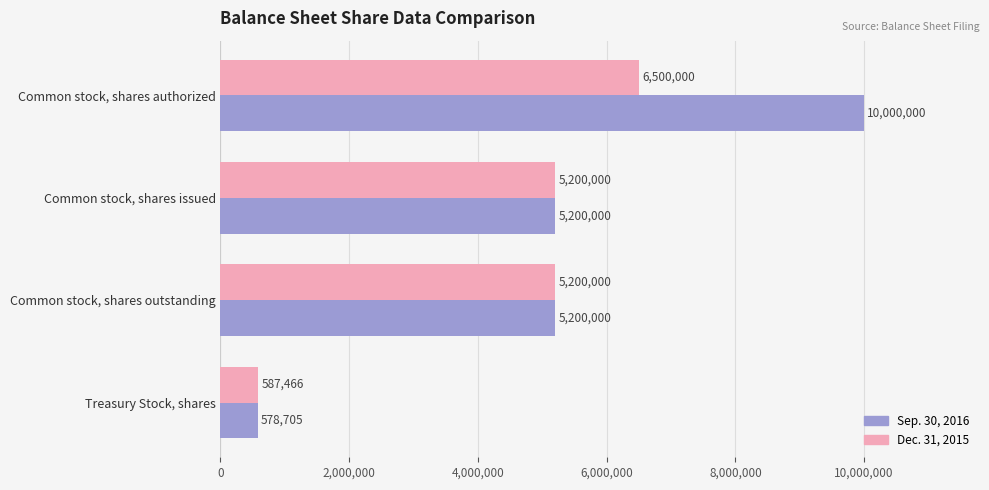

At how many categories does at least one series exceed 2341659?

3